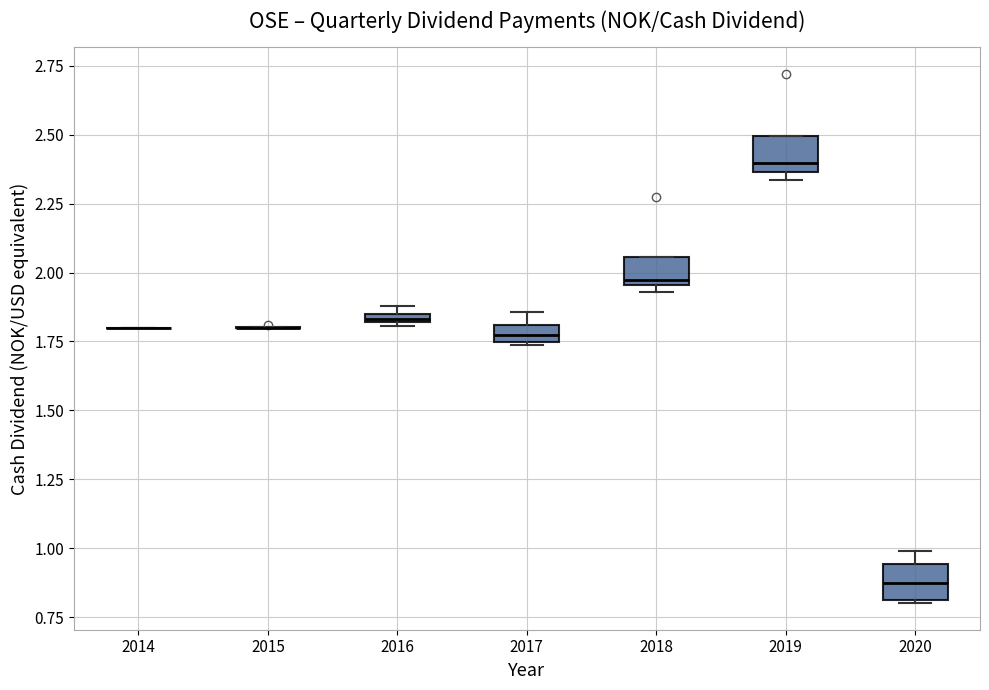

Where is the lower edge of the box at x = 2017 on the y-axis? The values are not printed on the chart, so give them approximately, as read against the axis.

1.75